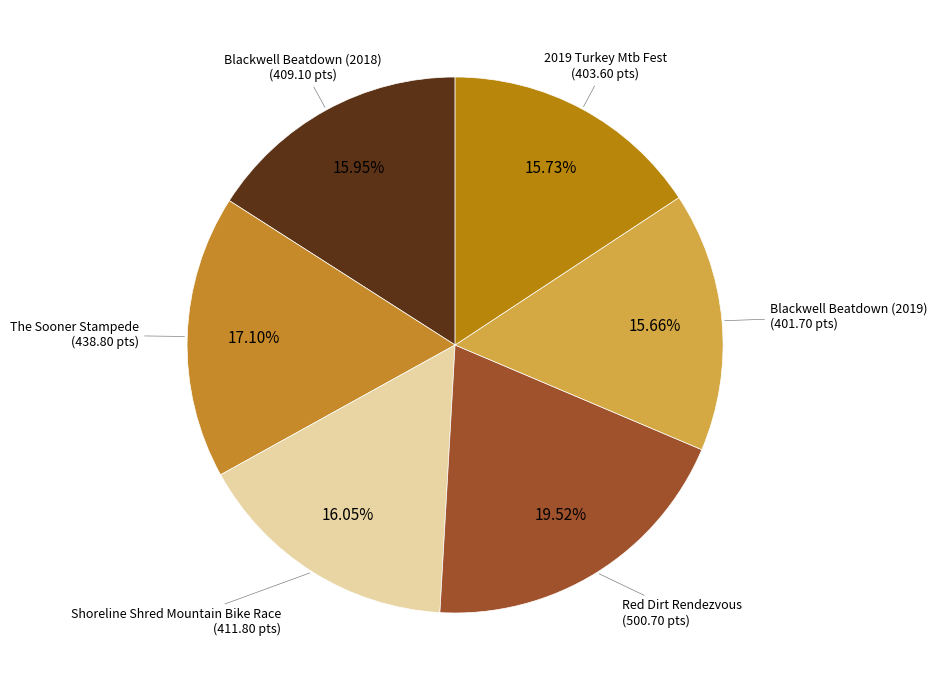

What is the ratio of the value at Red Dirt Rendezvous to the value at Blackwell Beatdown (2019)?

1.2